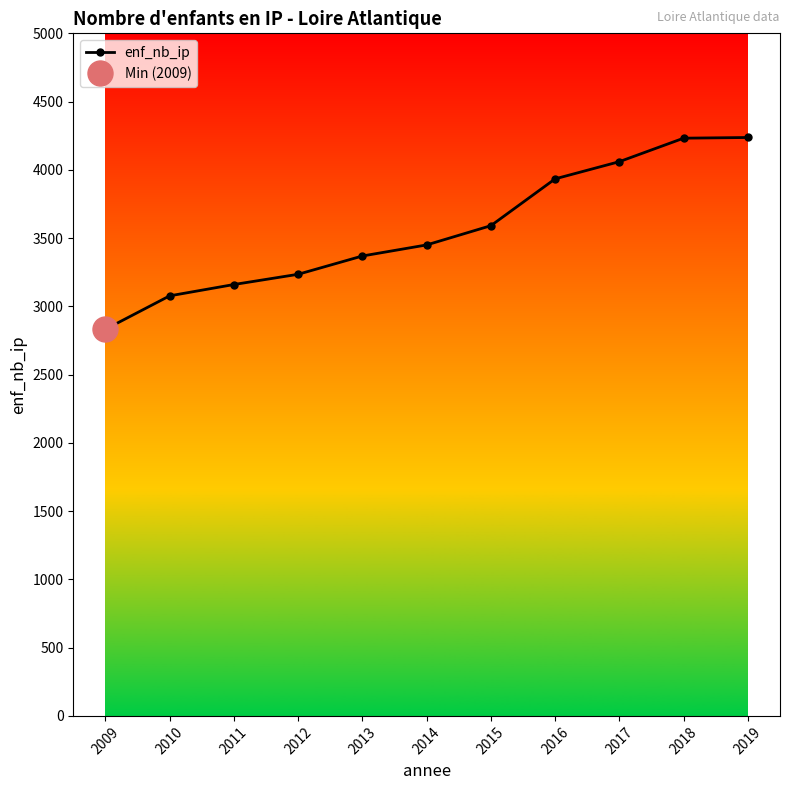

True or false: the data has more than 2 interior local peaks.

False